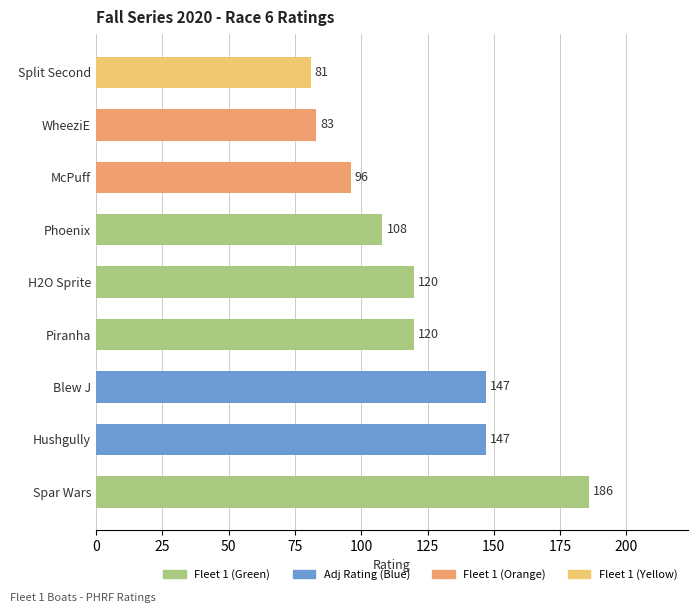

What is the difference between the maximum and second lowest values?

103